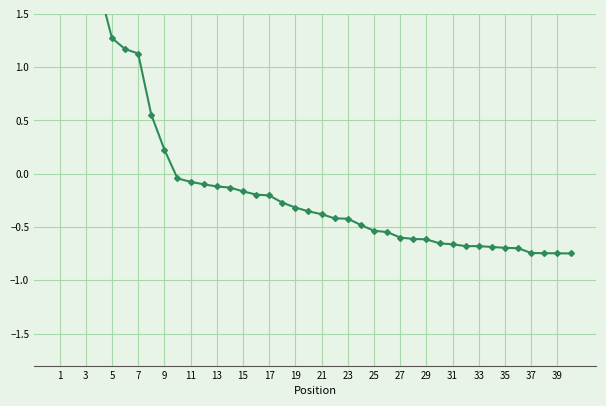

What is the difference between the second highest and second lowest values?

3.8